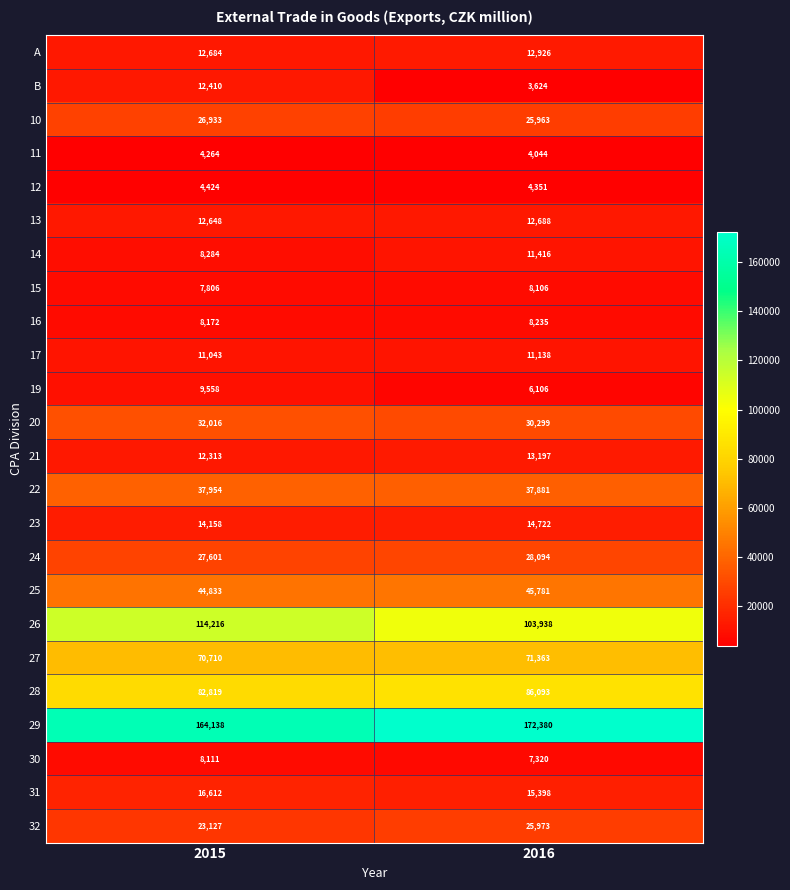

At which category is the sum across all series the highest?

2015